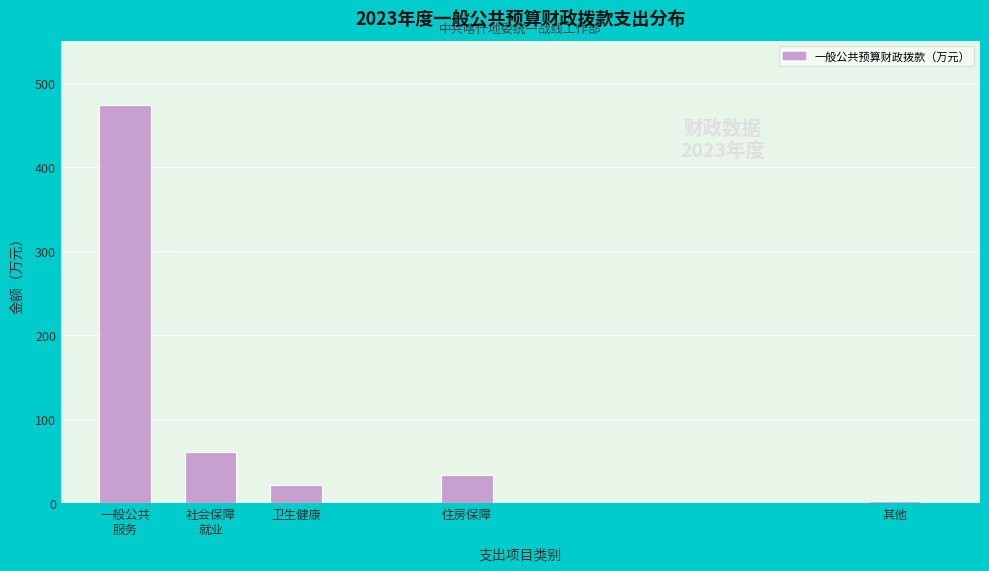

Reading left to right, what are all the values shown in this chart?

473.6	60.8	21.3	33.1	2.3